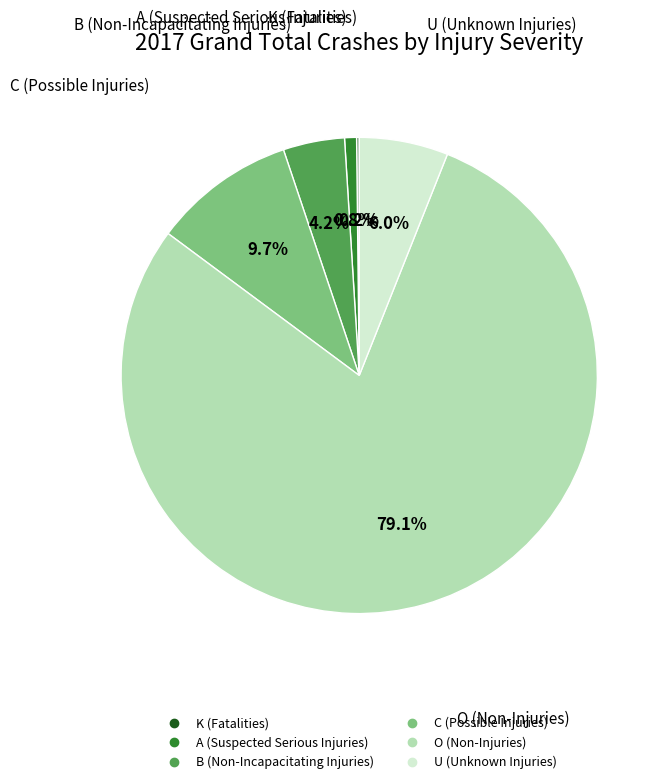

Which has a higher value, A (Suspected Serious Injuries) or O (Non-Injuries)?

O (Non-Injuries)